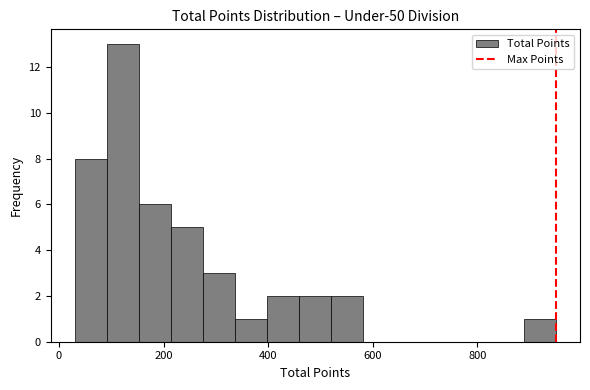

Around what value on the x-axis is the tallest bar? Give the approximate position of its centre, as read against the axis.

120